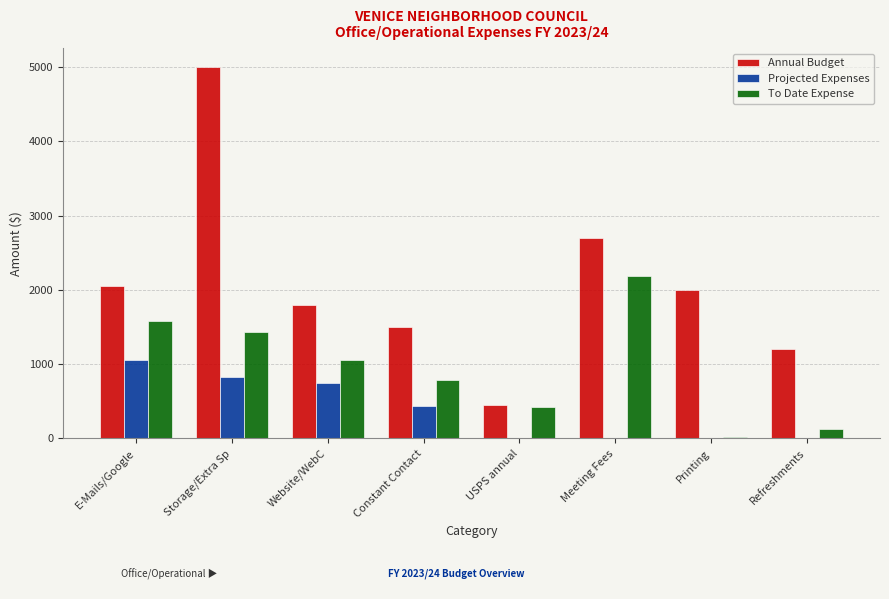

The Projected Expenses series shows 370.2 at USPS annual. True or false?

False